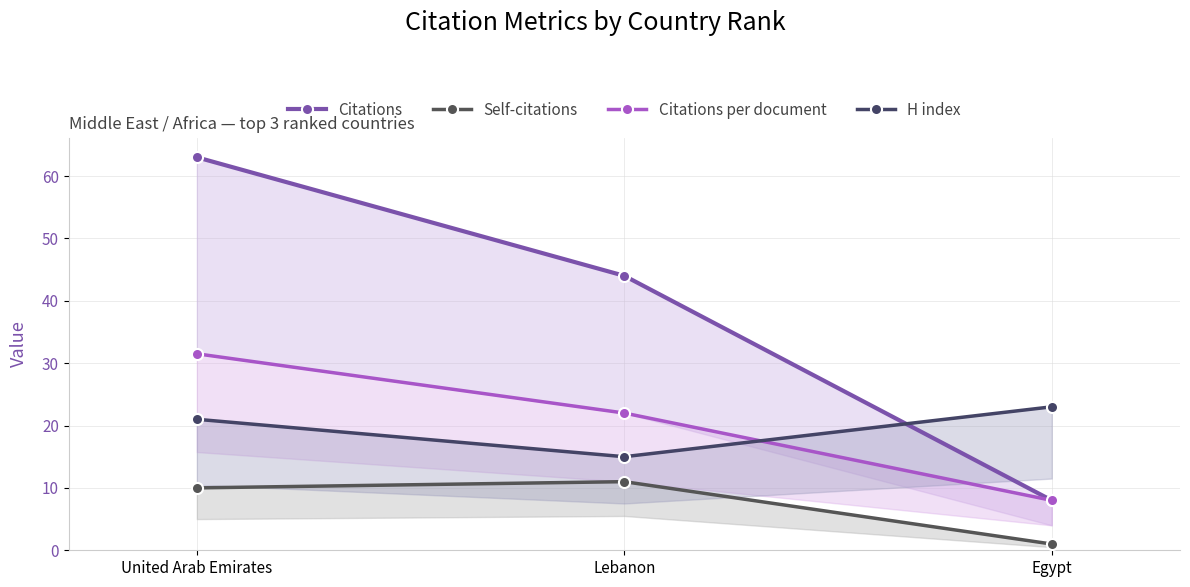

What is the maximum value shown in the chart?

63.0